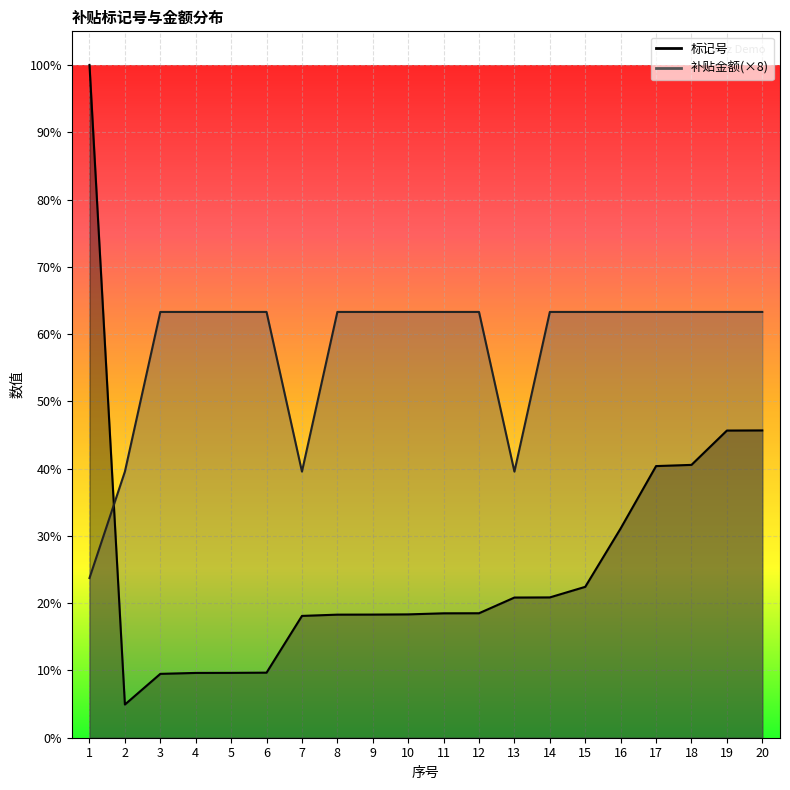

What is the difference between the second highest and second lowest values in the 补贴金额 series?

2400